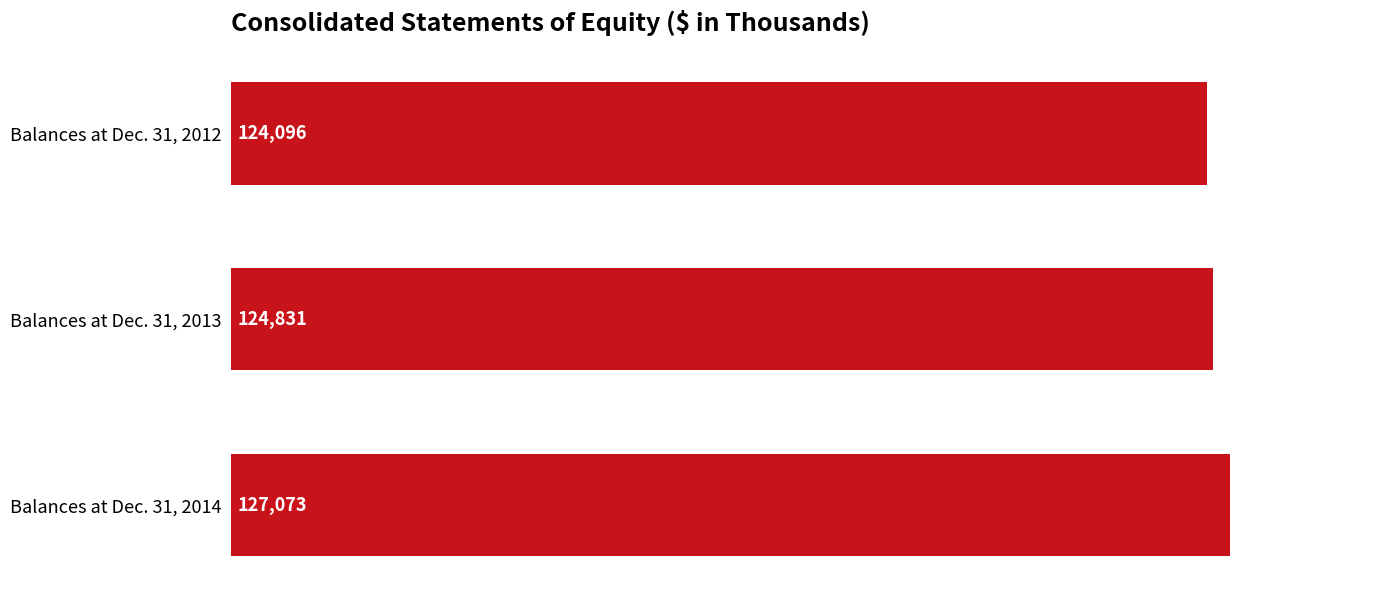

What is the sum of all values?

376000